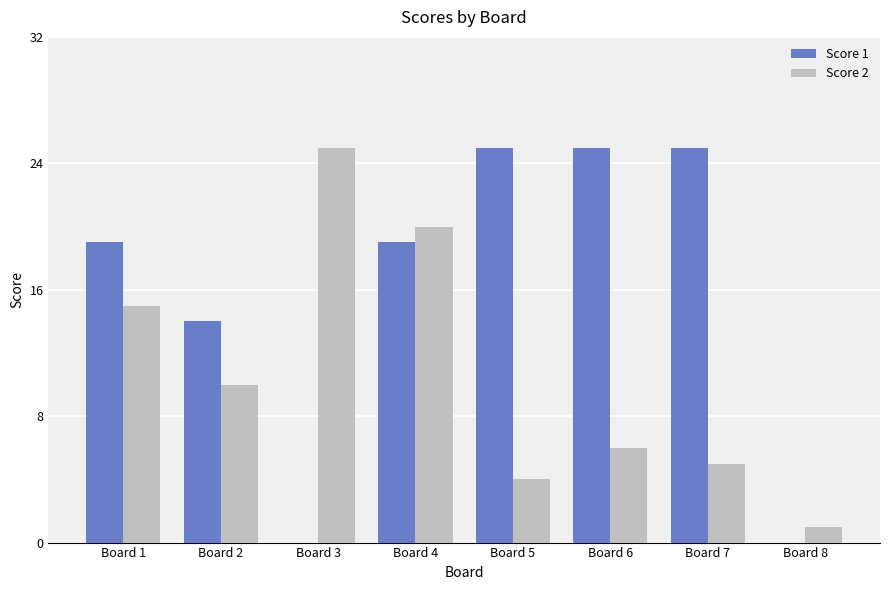

What is the spread (max minus min) of values at Board 6?

19